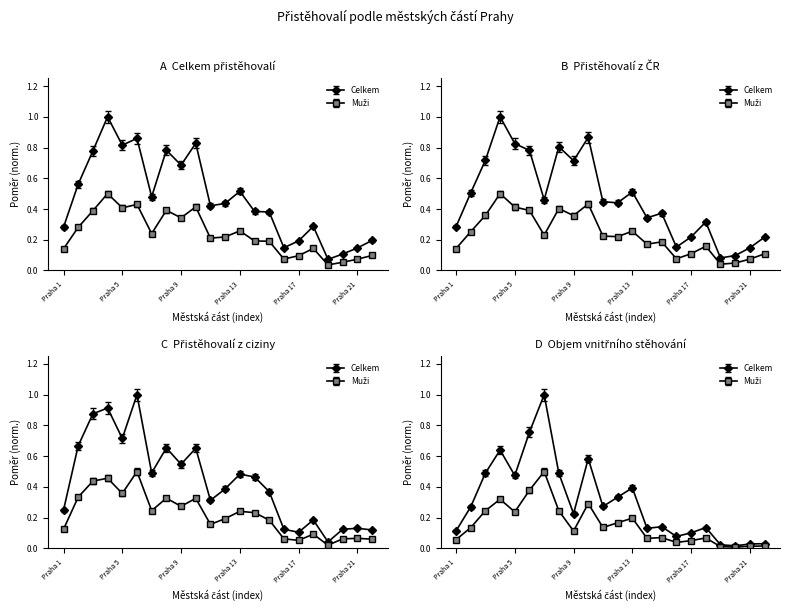

Where is Přistěhovalí z ciziny nearest to the value 0?

Praha 19